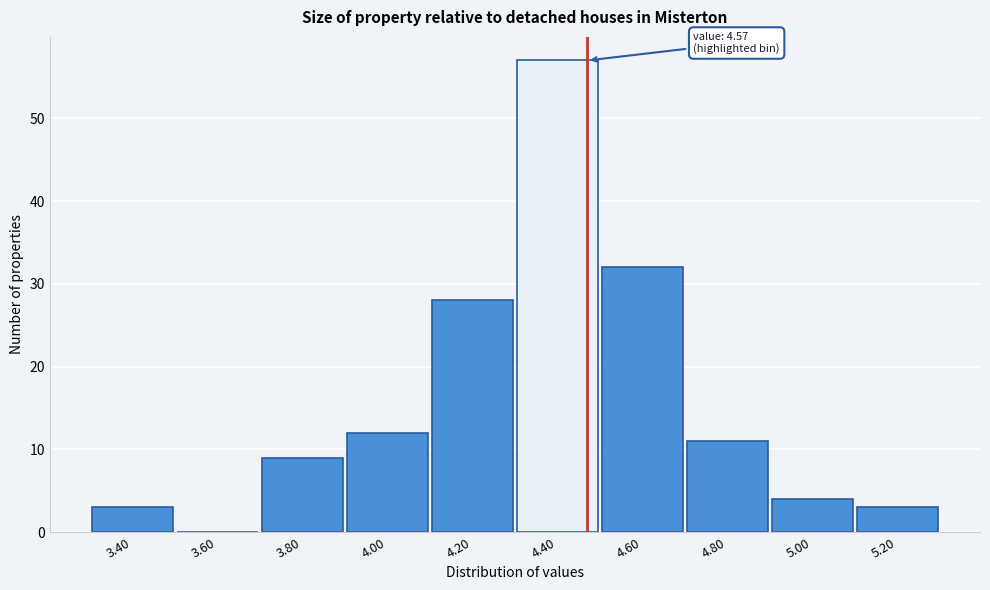

Reading left to right, list all the values displayed in this chart.

3.40=3	3.60=0	3.80=9	4.00=12	4.20=28	4.40=57	4.60=32	4.80=11	5.00=4	5.20=3